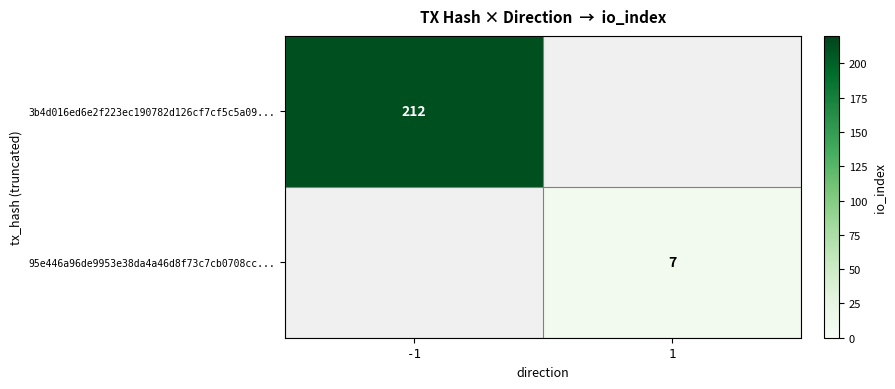

What is the smallest value displayed?

7.0